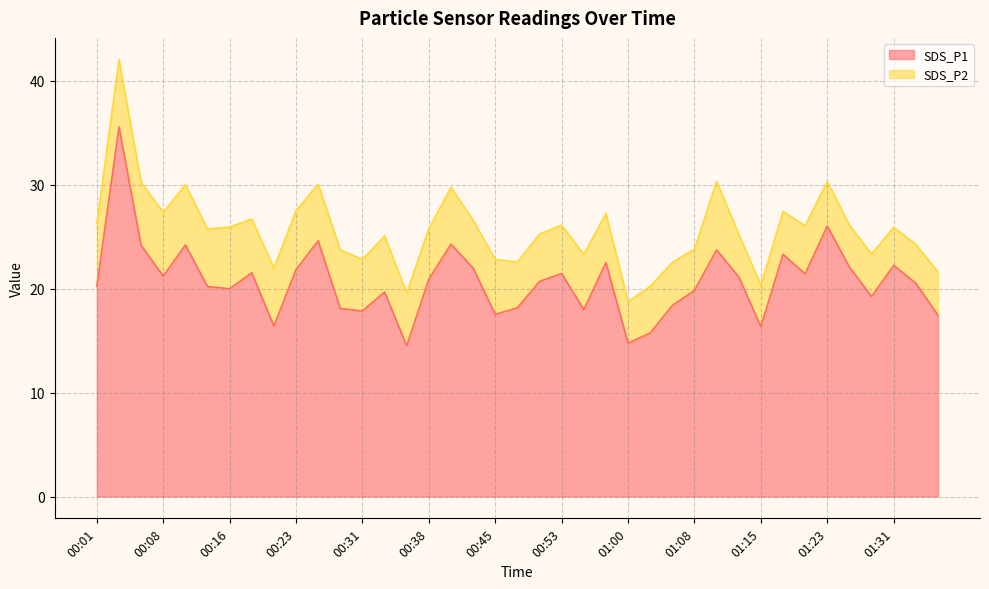

What is the average value?

20.7